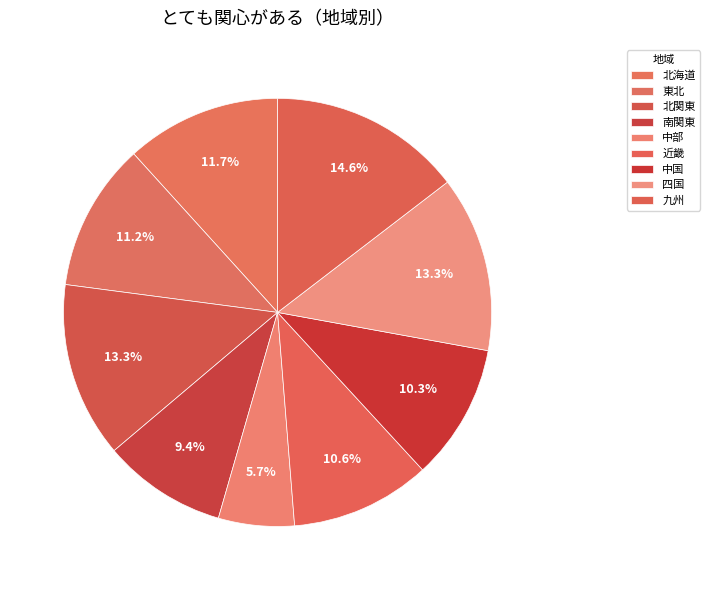

Which category has the smallest portion of the pie?

中部